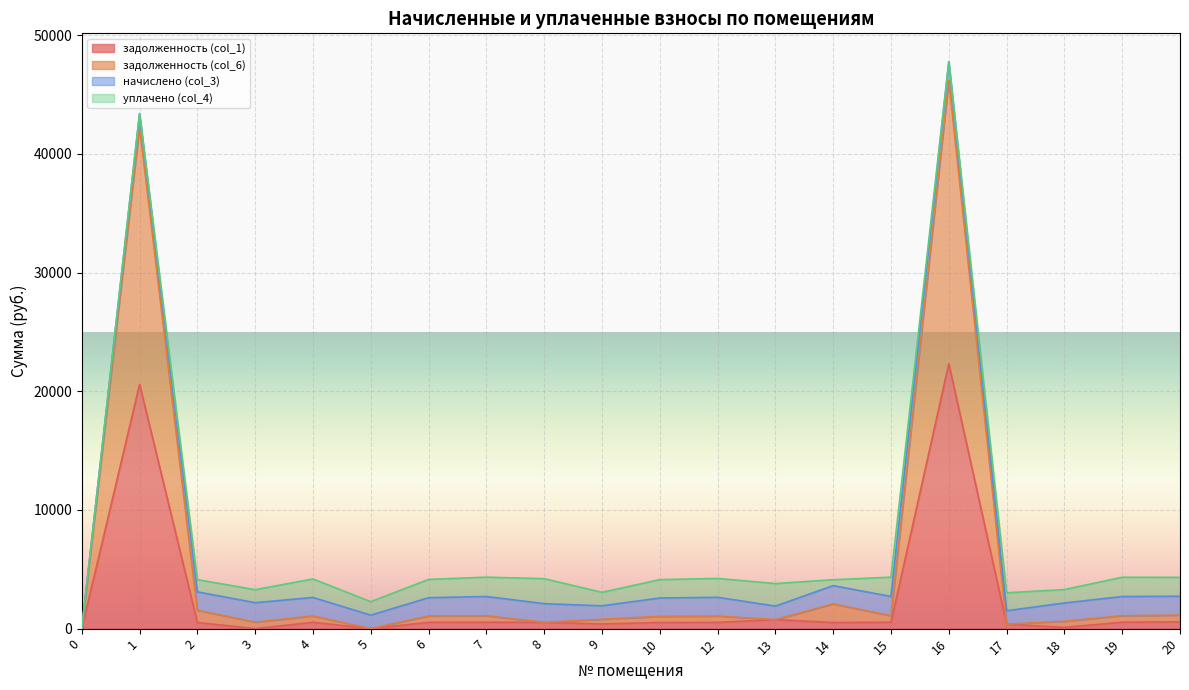

The value of задолженность (col_6) at 10 is 1536.8. True or false?

False